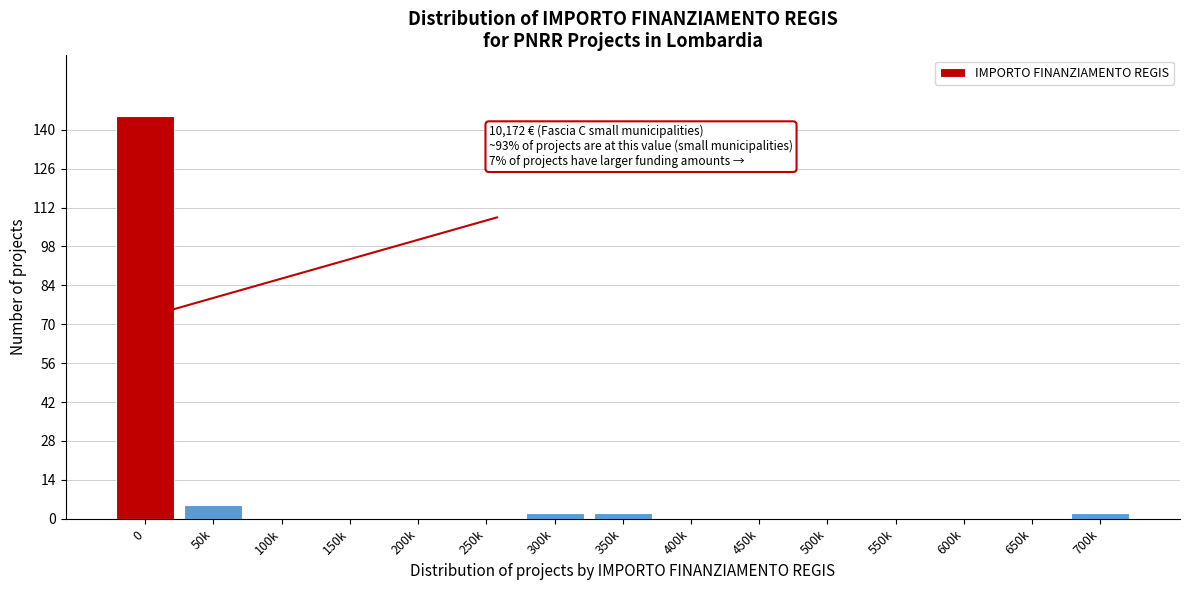

Reading right to left, extract all data points from this chart.

700k=2	650k=0	600k=0	550k=0	500k=0	450k=0	400k=0	350k=2	300k=2	250k=0	200k=0	150k=0	100k=0	50k=5	0=145